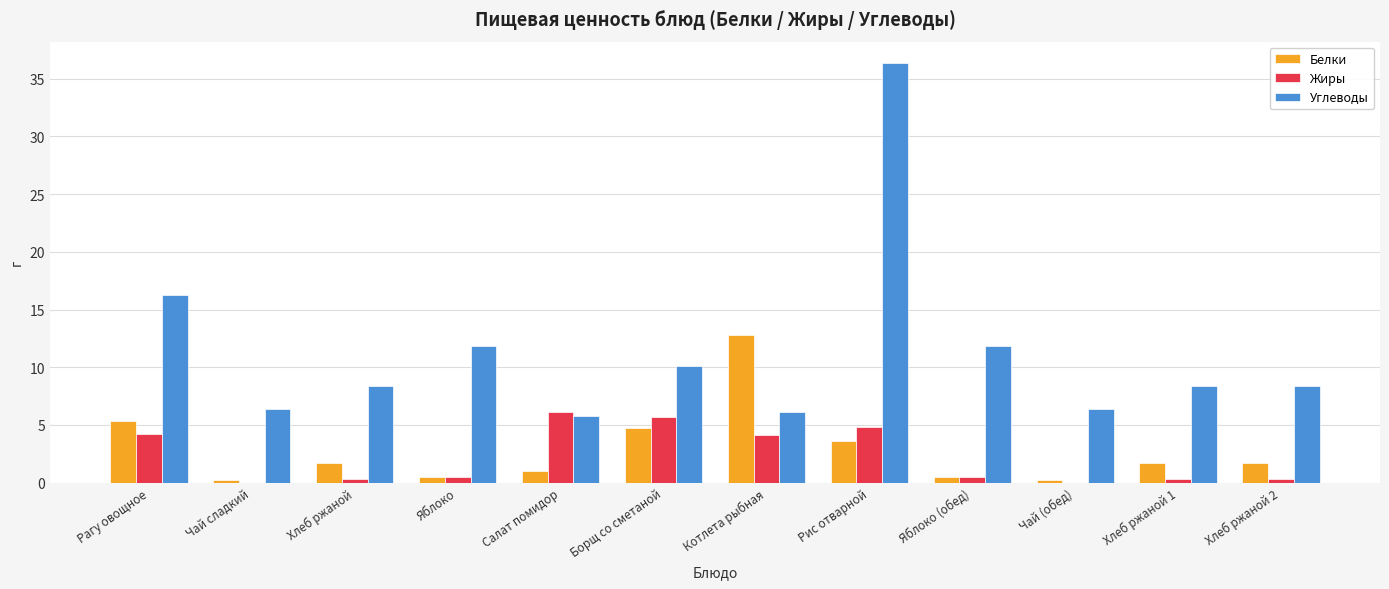

Which series changed the most between Рагу овощное and Хлеб ржаной 1?

Углеводы